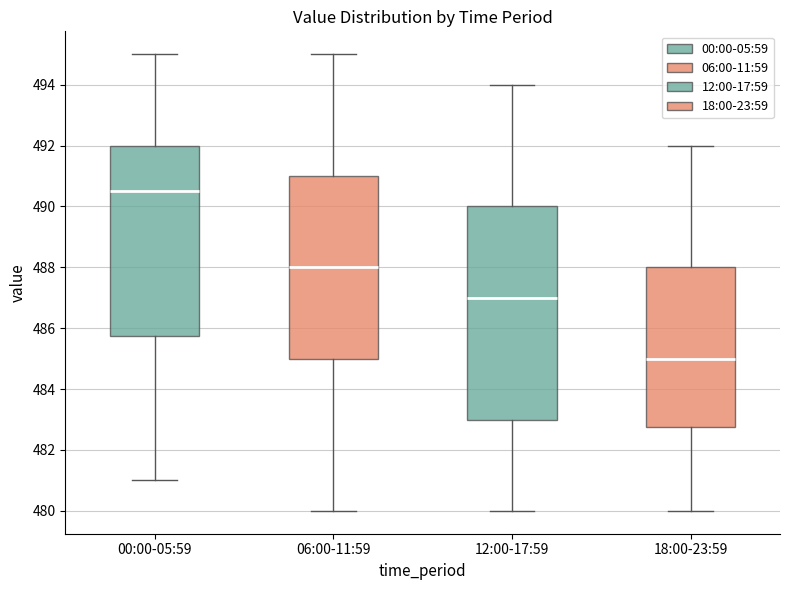

Reading left to right, read every box against the y-axis: the position of its median line, the range the box covers, and the ends of its whiskers. The values are not printed on the chart, so give them approximately, as read against the axis.

00:00-05:59: median 490.6, box 485.8 to 492.0, whiskers 481.0 to 495.0
06:00-11:59: median 488.0, box 485.0 to 491.0, whiskers 480.0 to 495.0
12:00-17:59: median 487.0, box 483.0 to 490.0, whiskers 480.0 to 494.0
18:00-23:59: median 485.0, box 482.8 to 488.0, whiskers 480.0 to 492.0